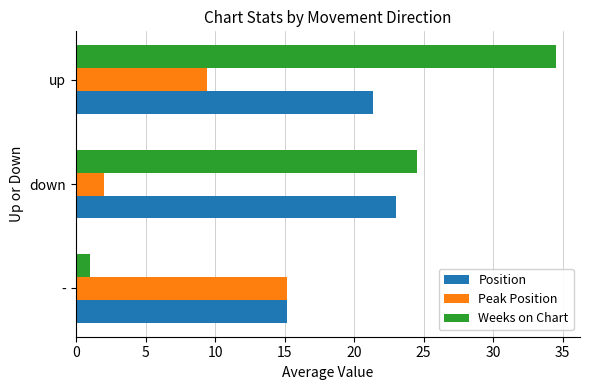

What is the greatest value displayed?

34.5